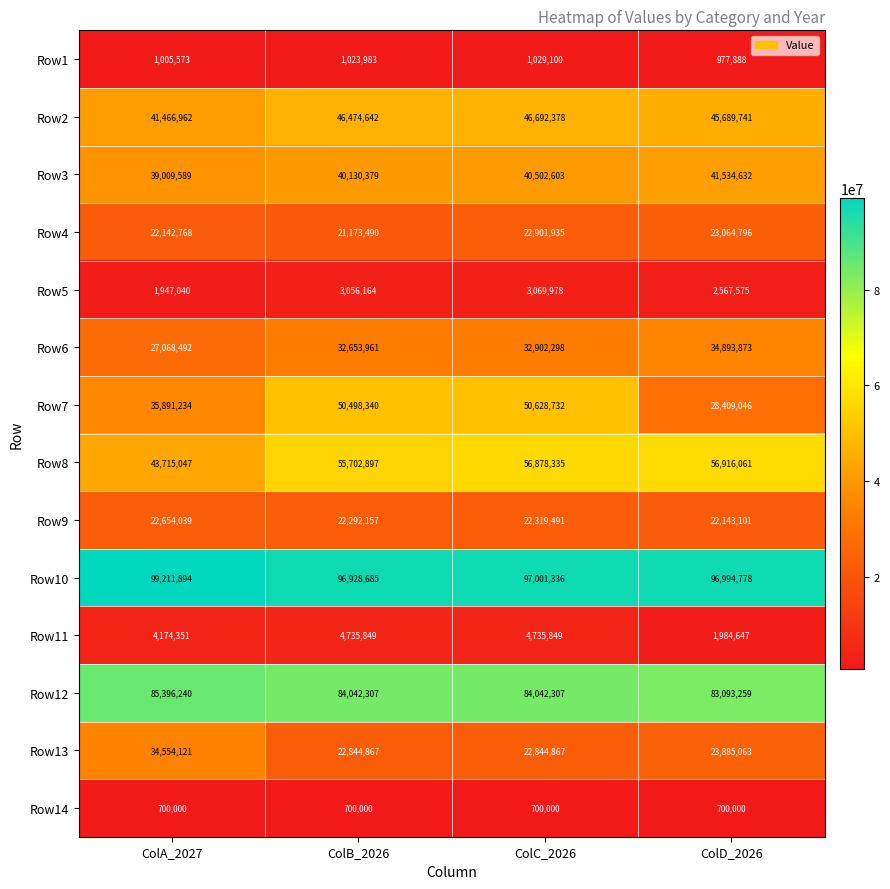

Read the Row3 value at ColB_2026.

40130379